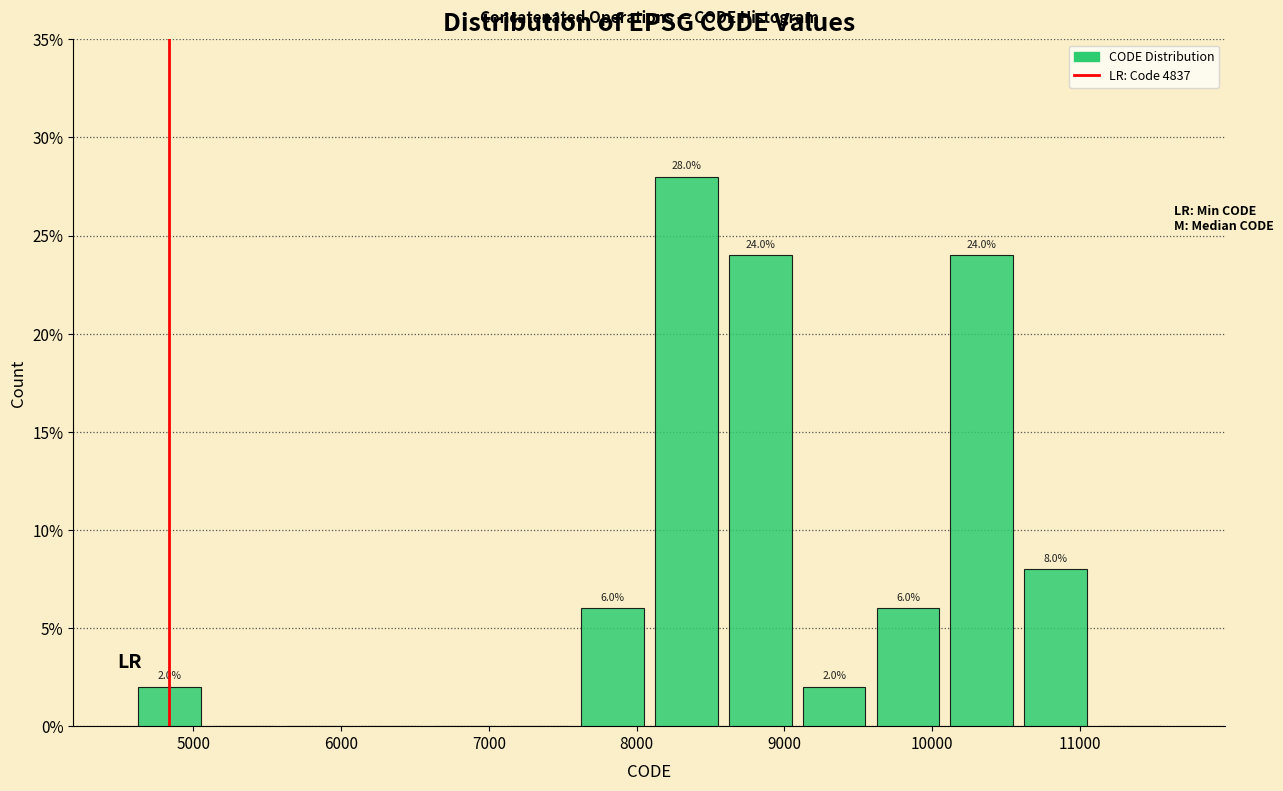

Over which range of the x-axis is the bar tallest?

8100 to 8600